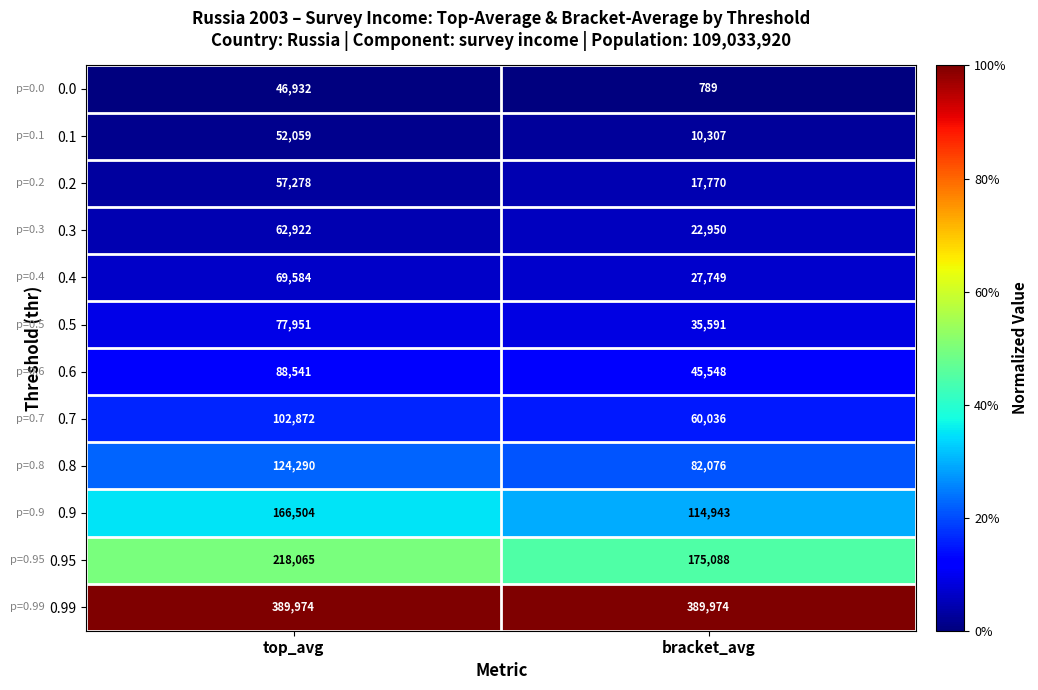

Which series has the largest total across all categories?

0.99